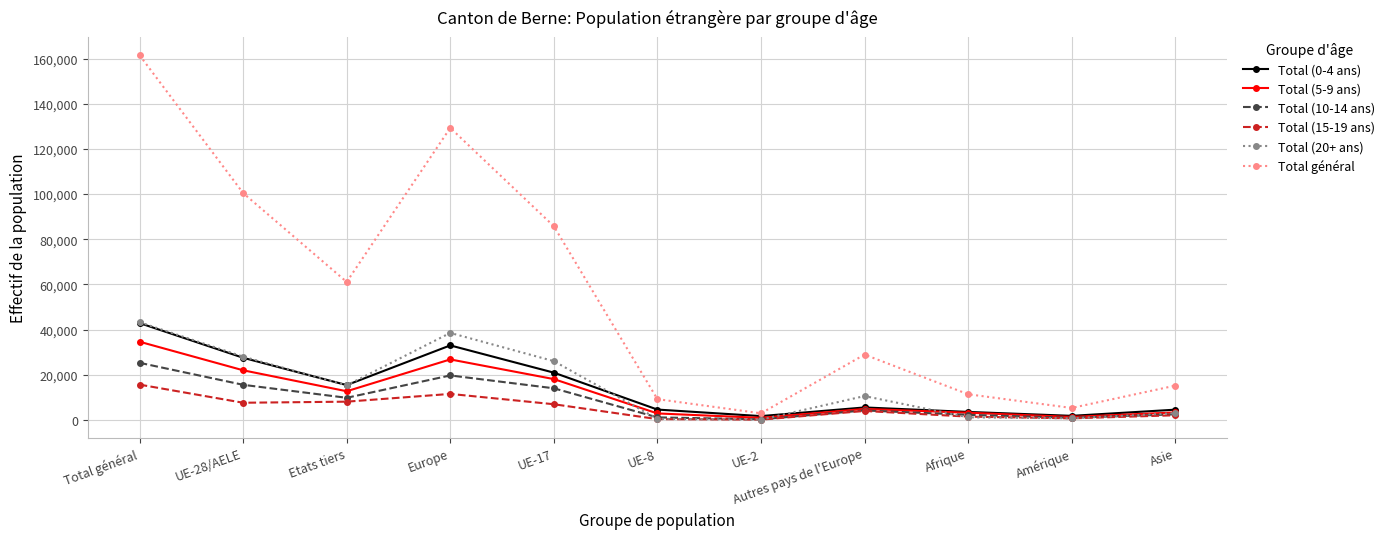

Where is the first local minimum for Total général?

Etats tiers